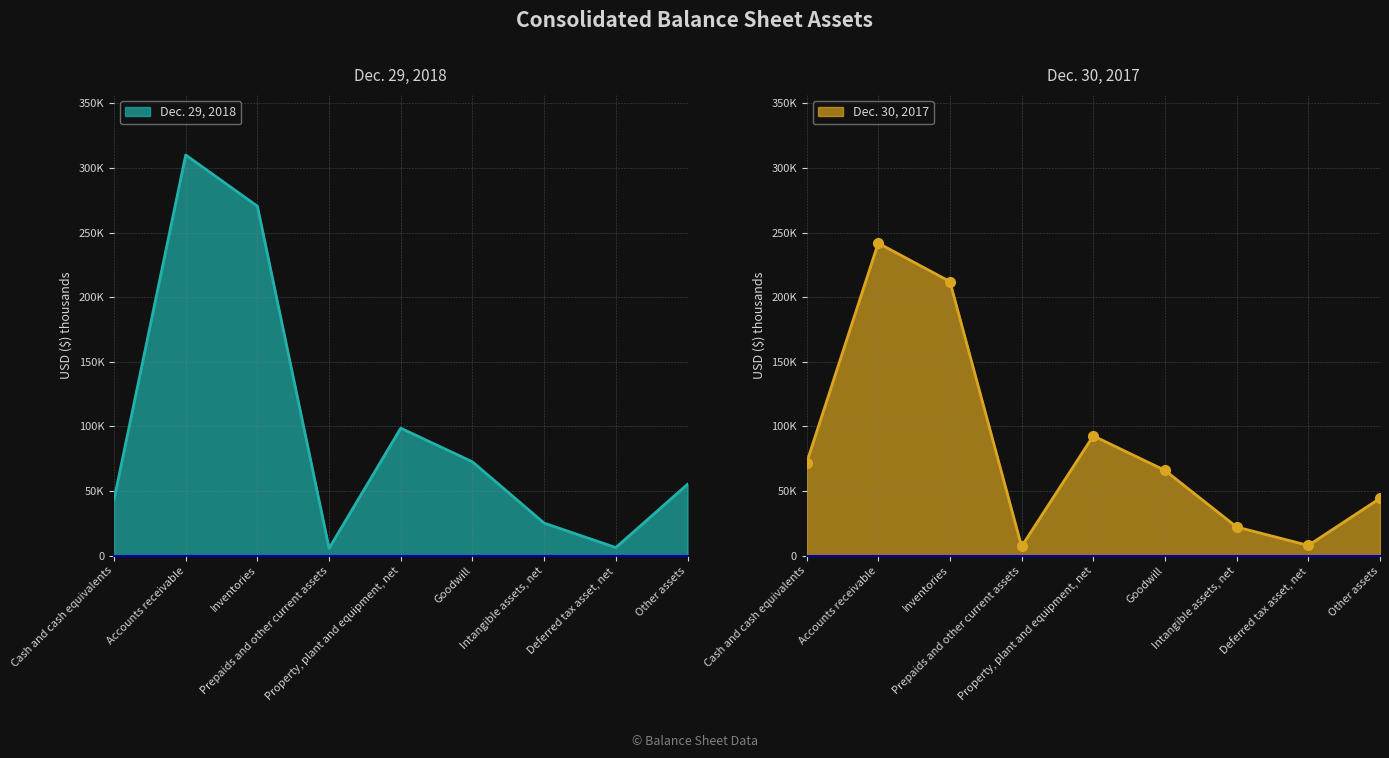

Which series changed the most between Accounts receivable and Prepaids and other current assets?

Dec. 29, 2018